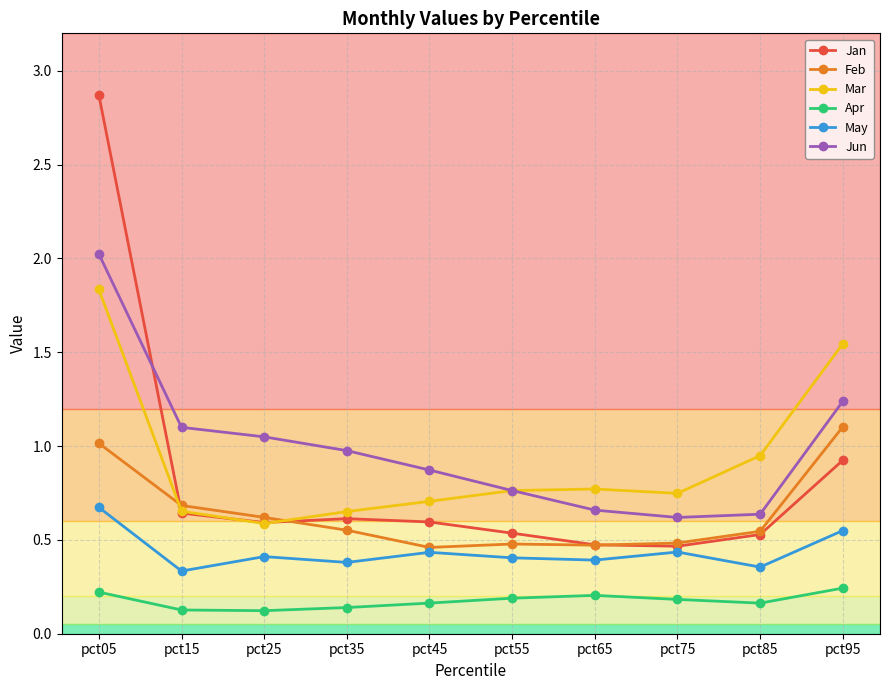

How many series are shown in this chart?

6